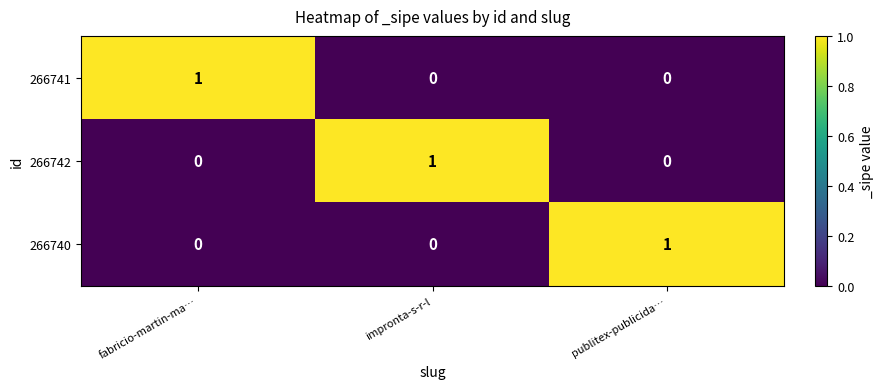

Is the value of 266740 at impronta-s-r-l greater than the value of 266741 at fabricio-martin-ma…?

No